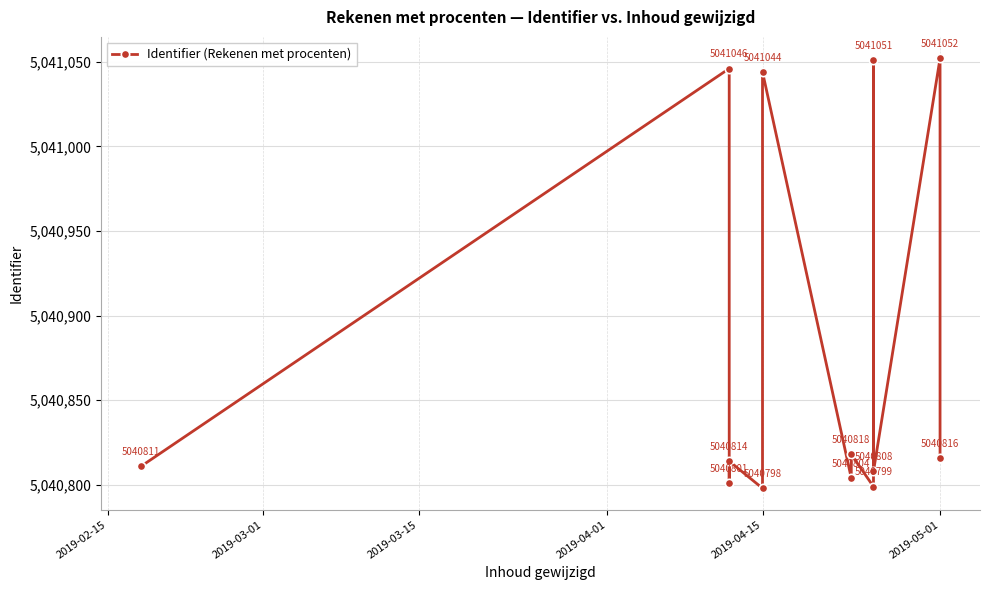

True or false: the data shows 8965341 at 2019-03-15.

False